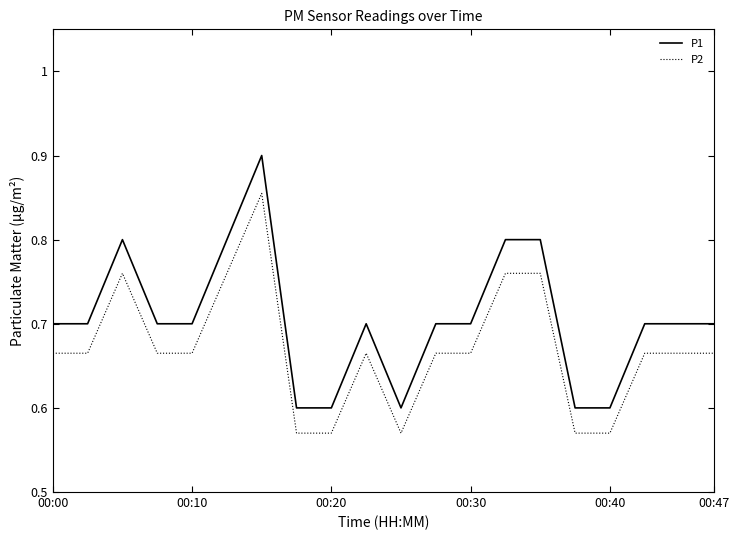

Count the number of data series in this chart.

2